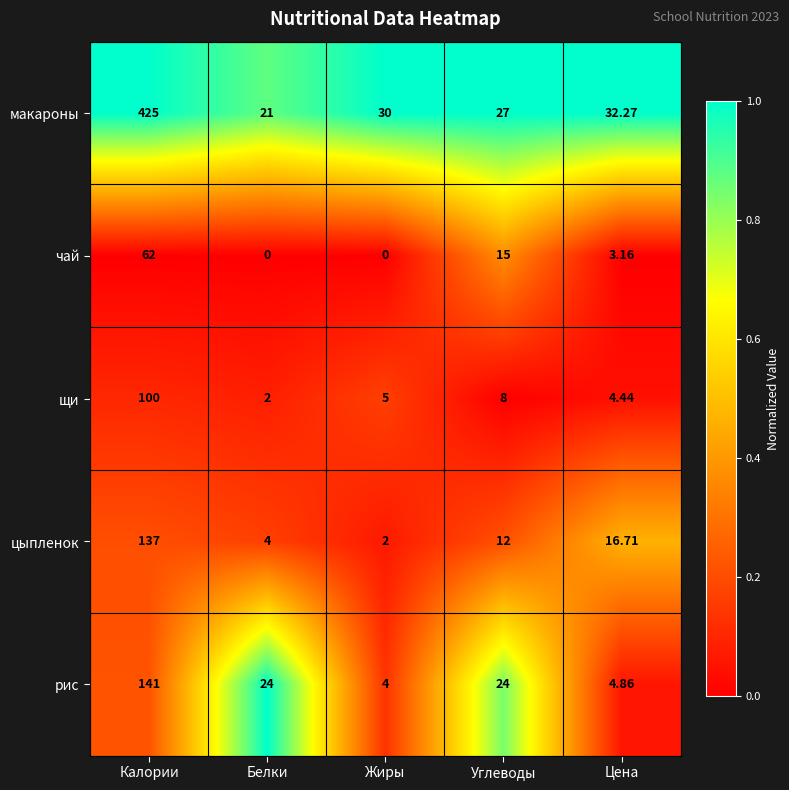

At Белки, list the series in order from largest to smallest.

рис, макароны, цыпленок, щи, чай